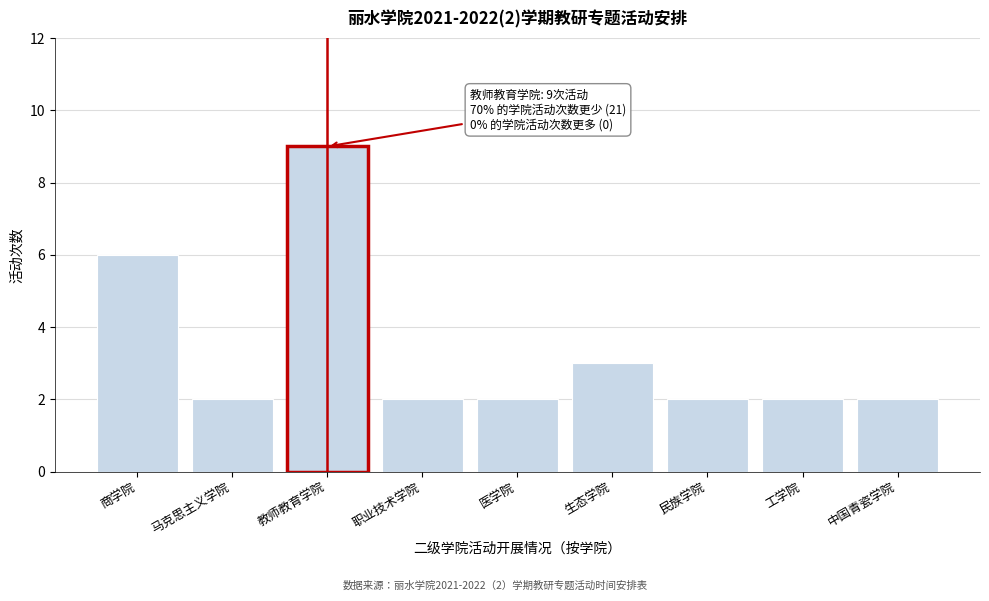

Reading left to right, what are all the values shown in this chart?

6	2	9	2	2	3	2	2	2